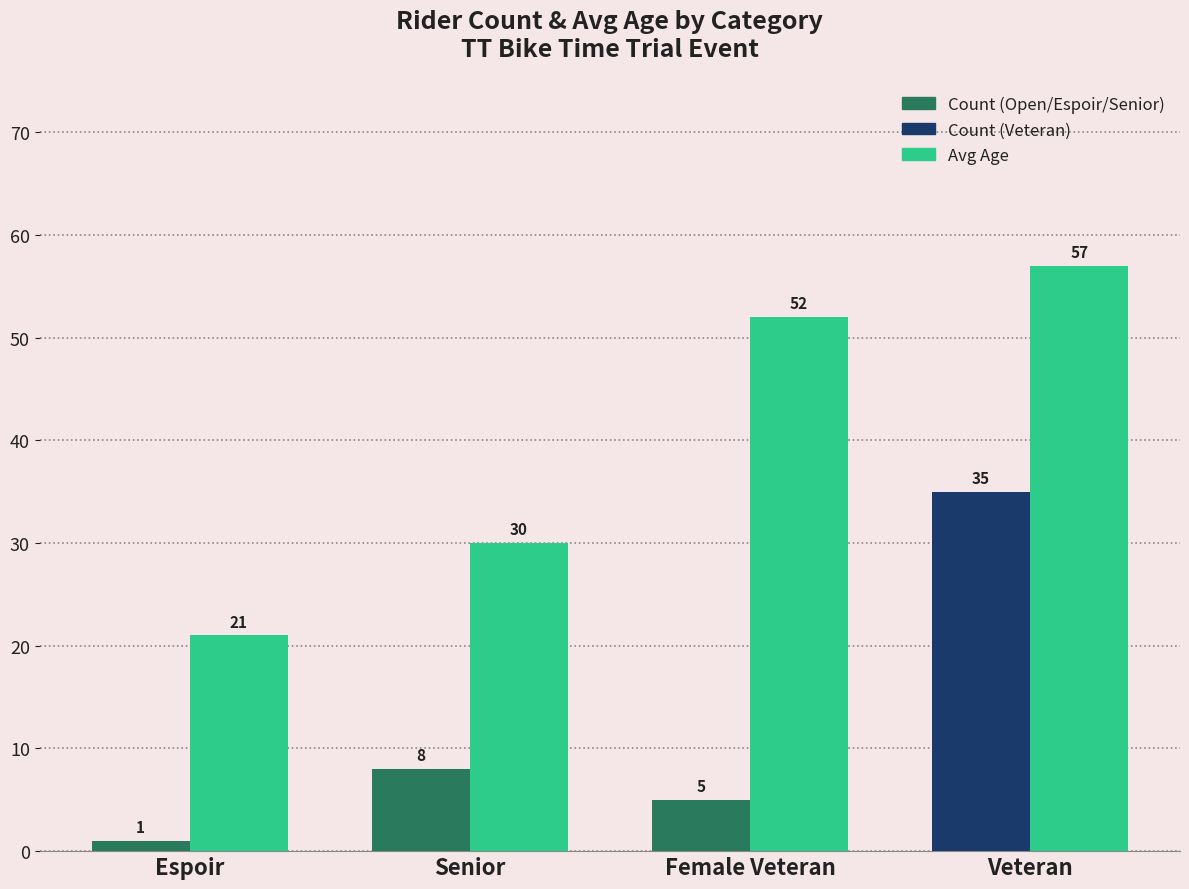

What is the greatest value displayed?

57